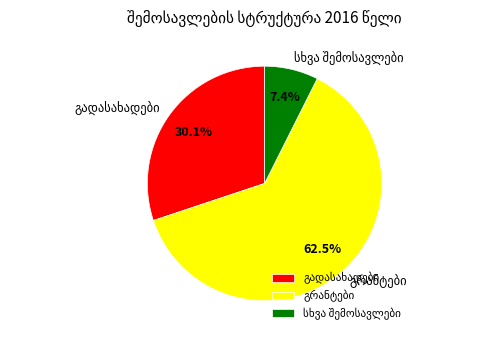

Does any single category account for the majority?

Yes